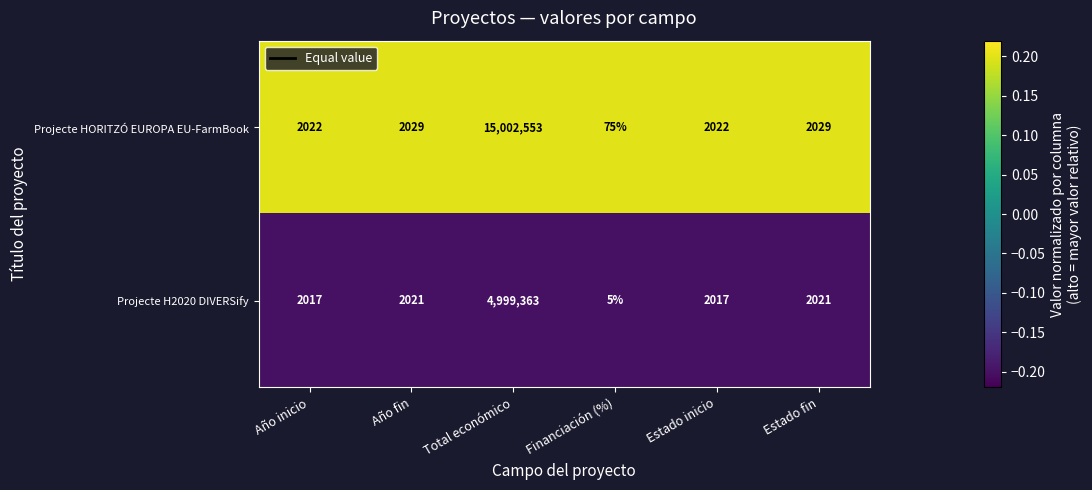

The value of Projecte H2020 DIVERSify at Financiación (%) is 3. True or false?

False